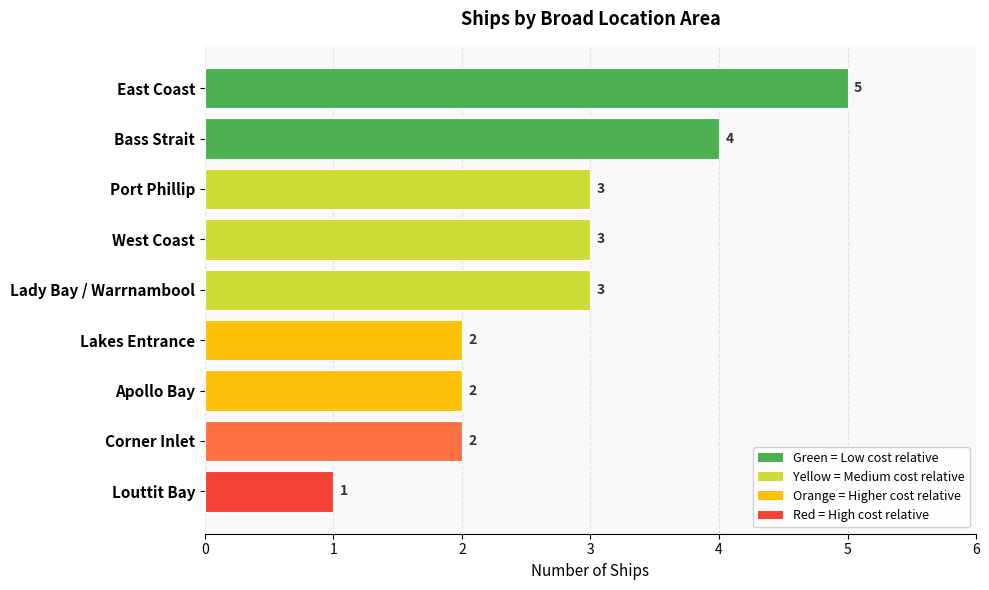

Which label corresponds to the largest value in the chart?

East Coast